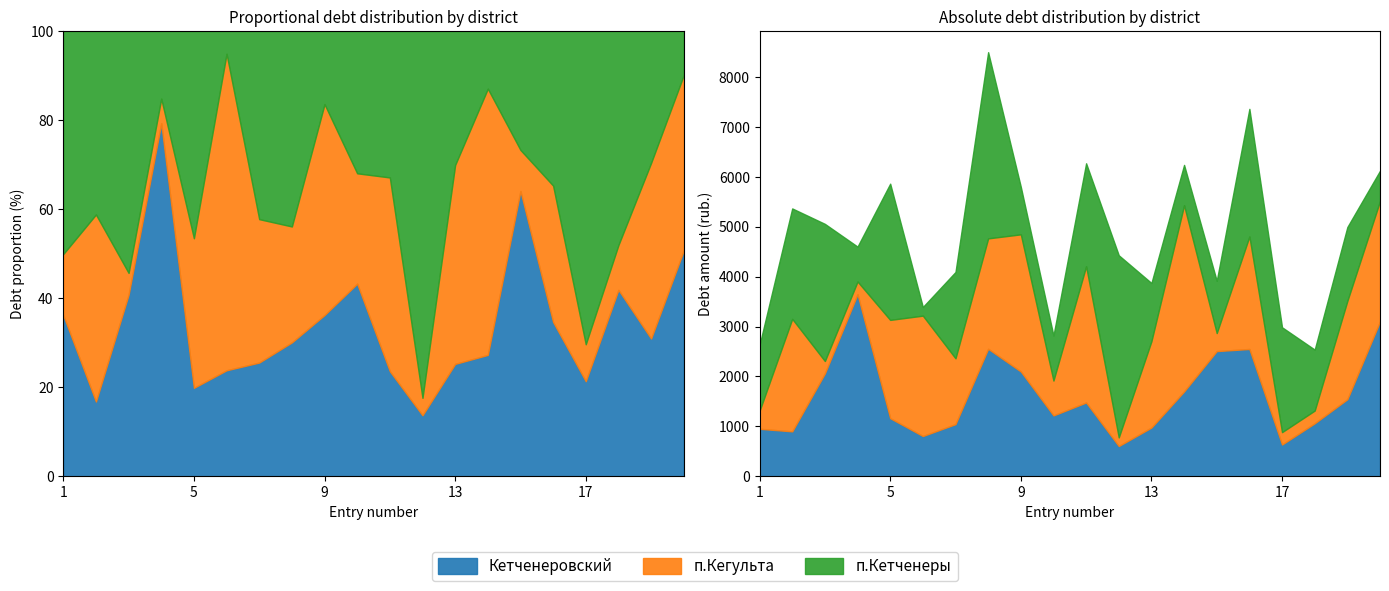

In п.Кетченеры, how many points are lower than both neighbors (excluding endpoints)?

5